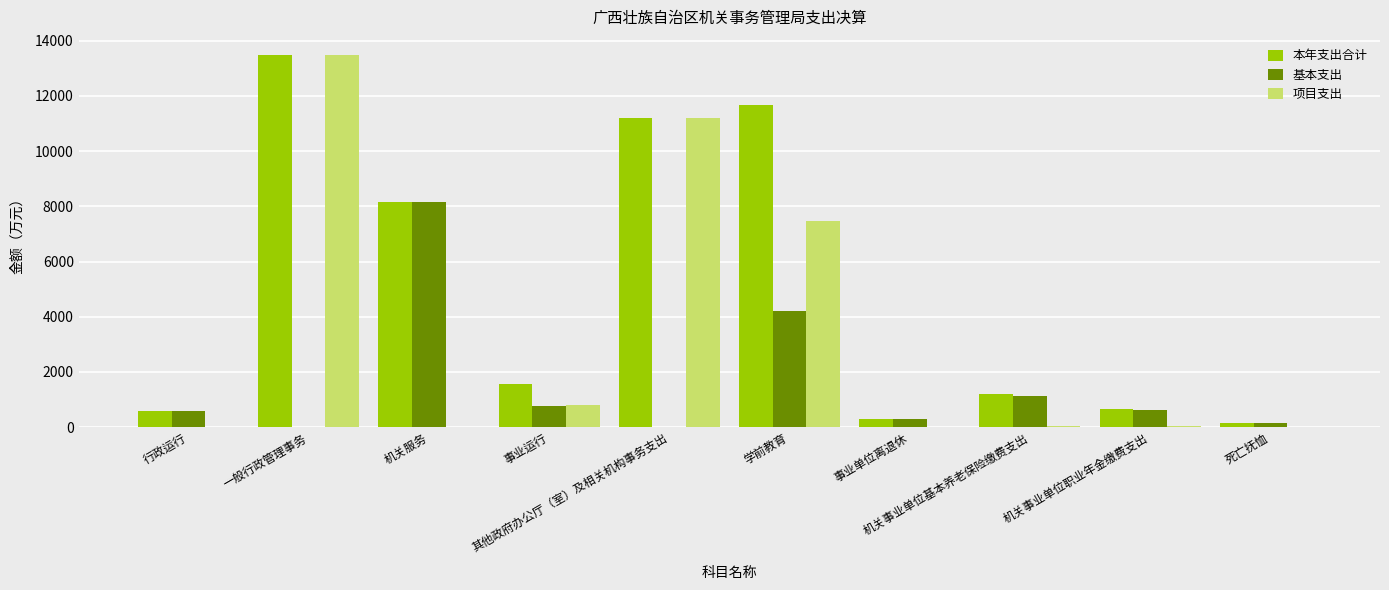

What is the greatest value displayed?

13465.3